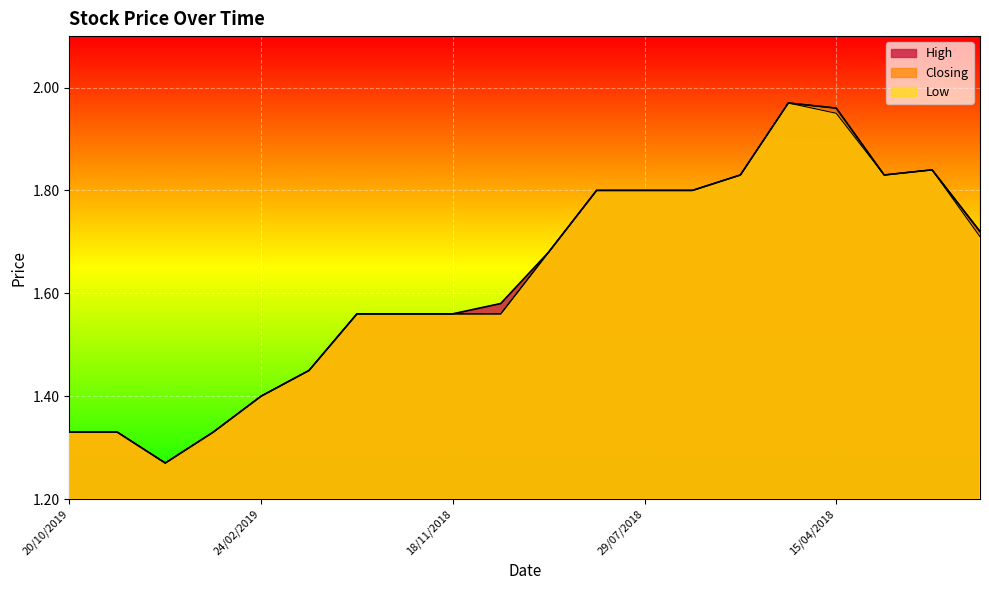

At which label does Low reach its peak?

29/04/2018